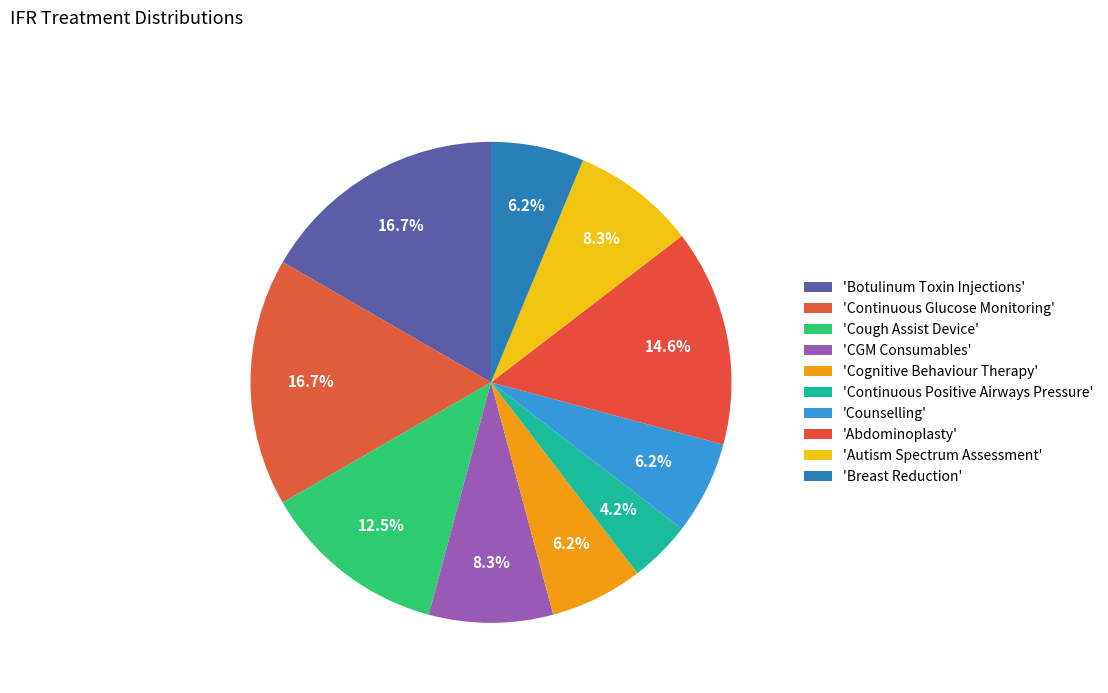

Count the number of slices in the pie.

10